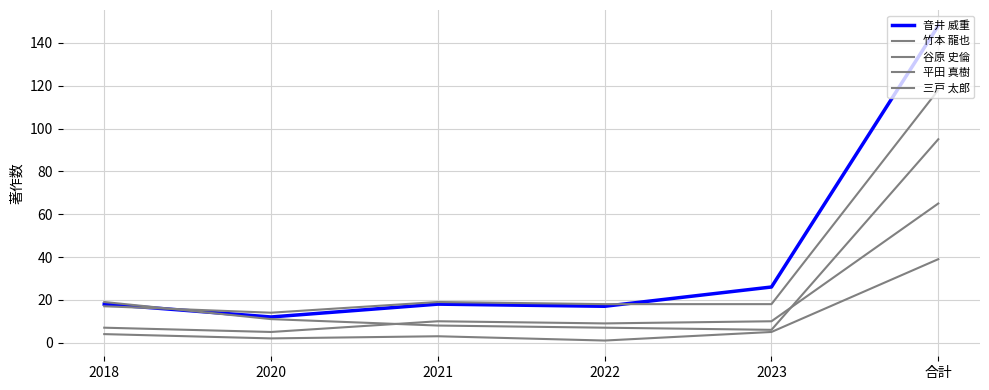

True or false: 三戸 太郎 and 音井 威重 intersect in this chart.

False